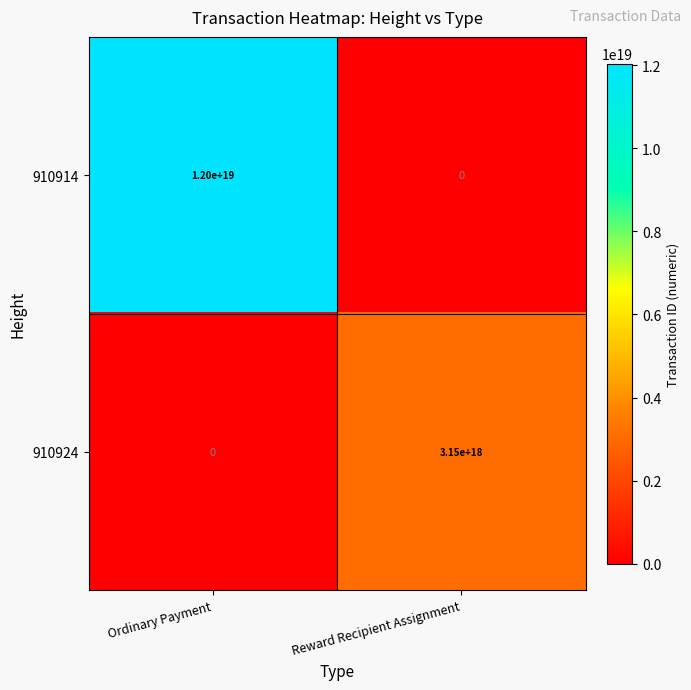

Rank the series by their maximum value, from highest to lowest.

910914, 910924